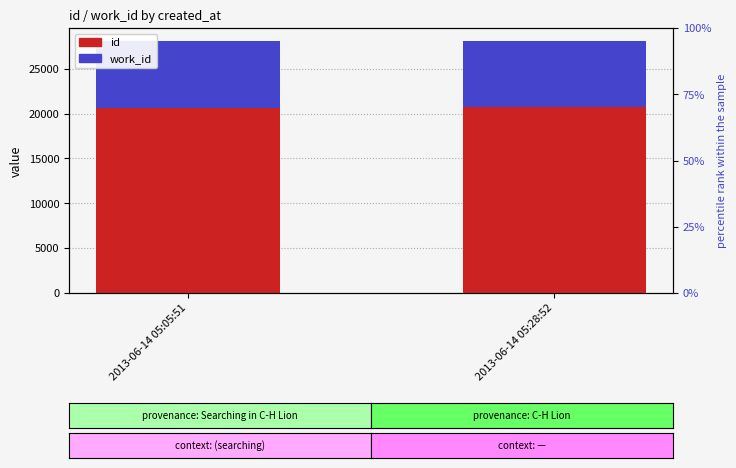

Rank the series by their maximum value, from highest to lowest.

id, work_id